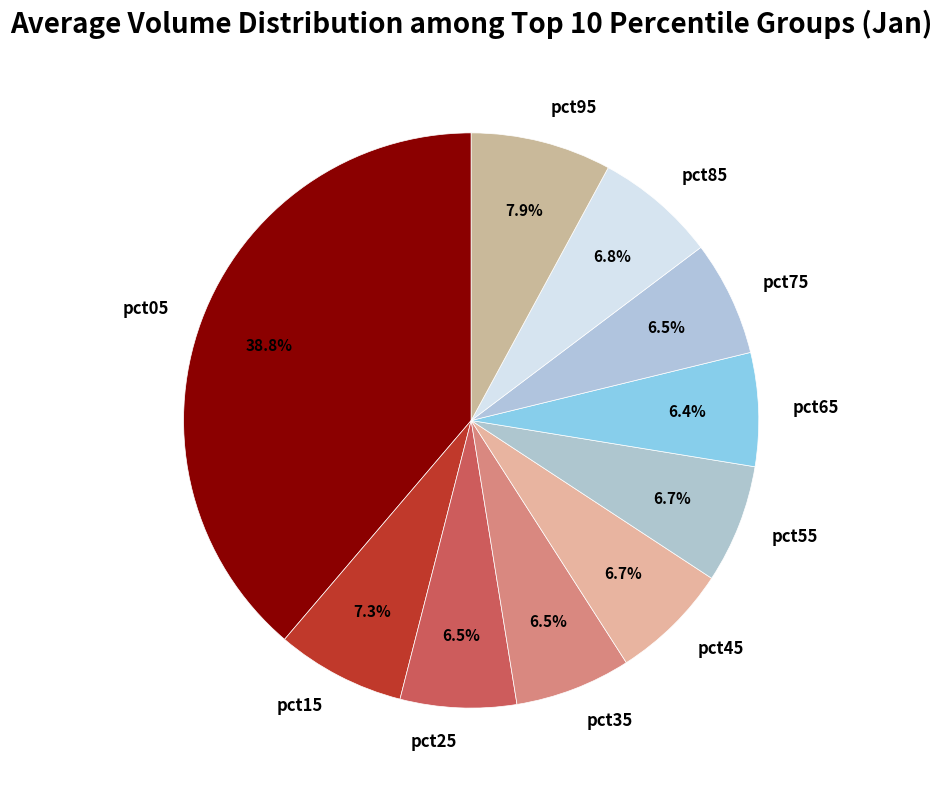

To the nearest percent, what is the average slice percentage?

10%